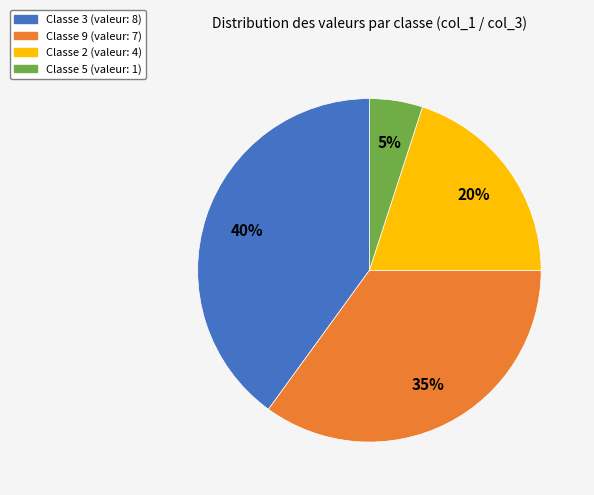

To the nearest percent, what is the difference between the largest and smallest slice percentages?

35%